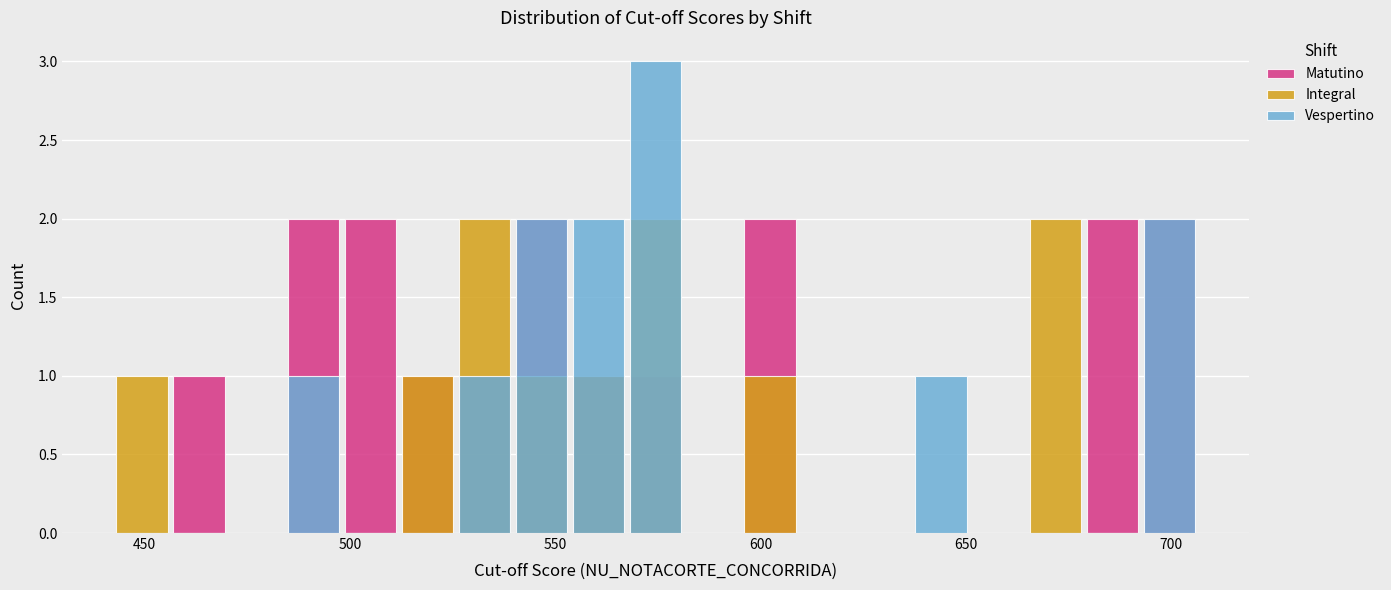

How many bars are there in each group?

3